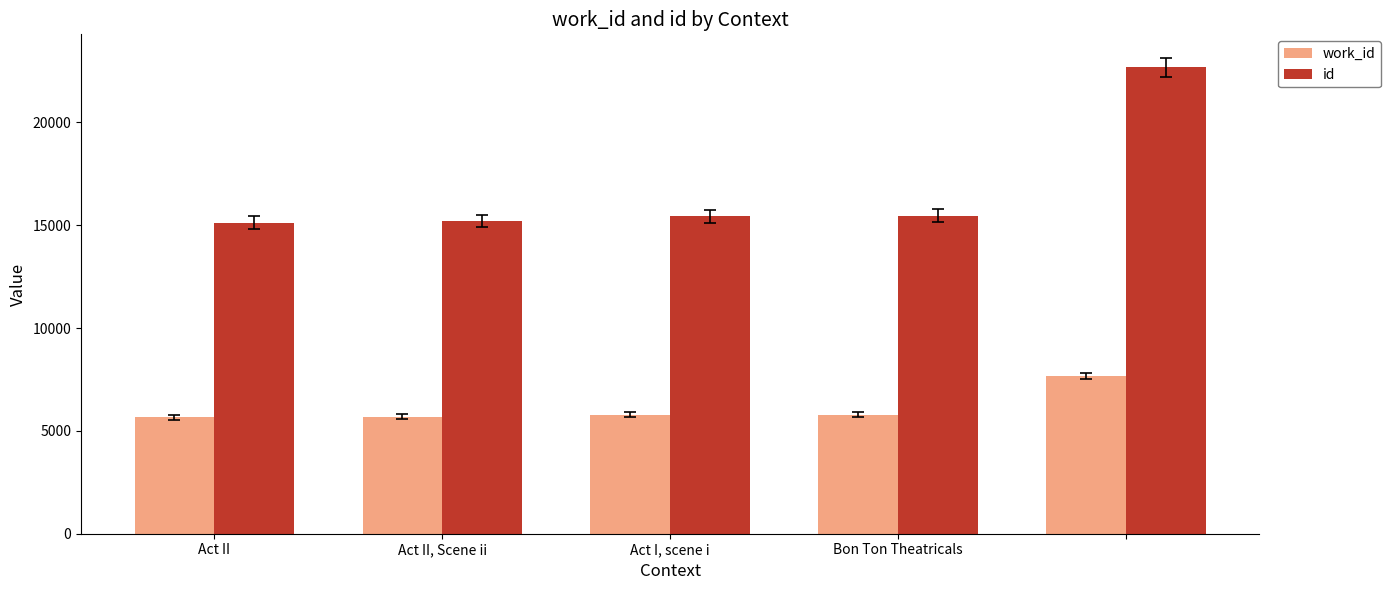

What is the greatest value displayed?

22677